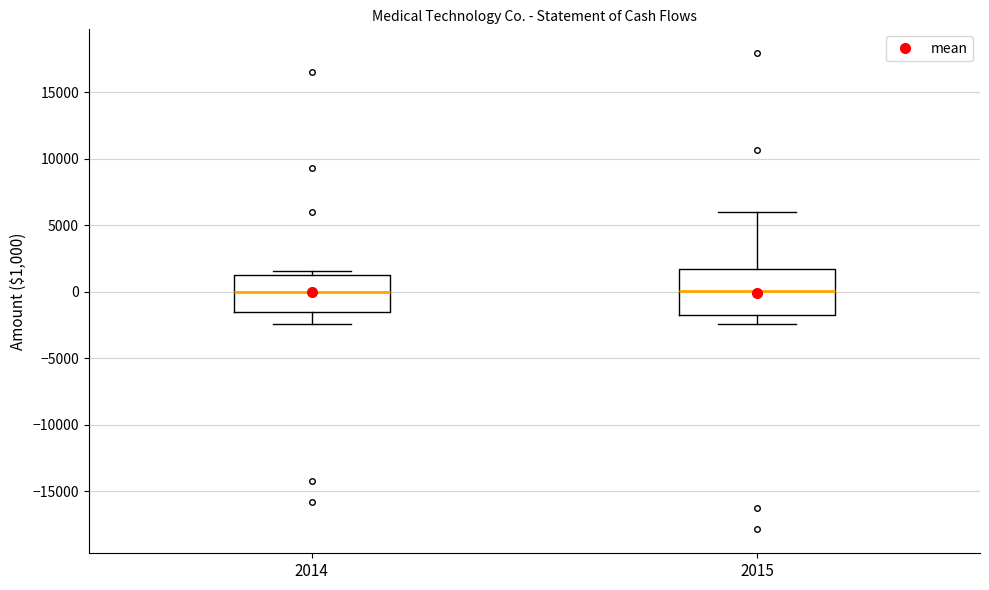

Reading left to right, read every box against the y-axis: the position of its median line, the range the box covers, and the ends of its whiskers. The values are not printed on the chart, so give them approximately, as read against the axis.

2014: median 0, box -1500 to 1500, whiskers -2500 to 1500 (just above the box's upper edge)
2015: median 0, box -1500 to 1500, whiskers -2500 to 6000